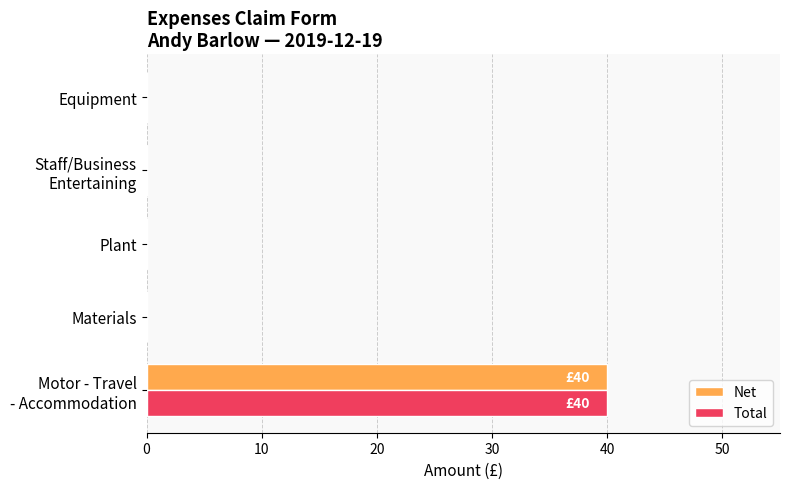

The value of Net at Plant is 0. True or false?

True